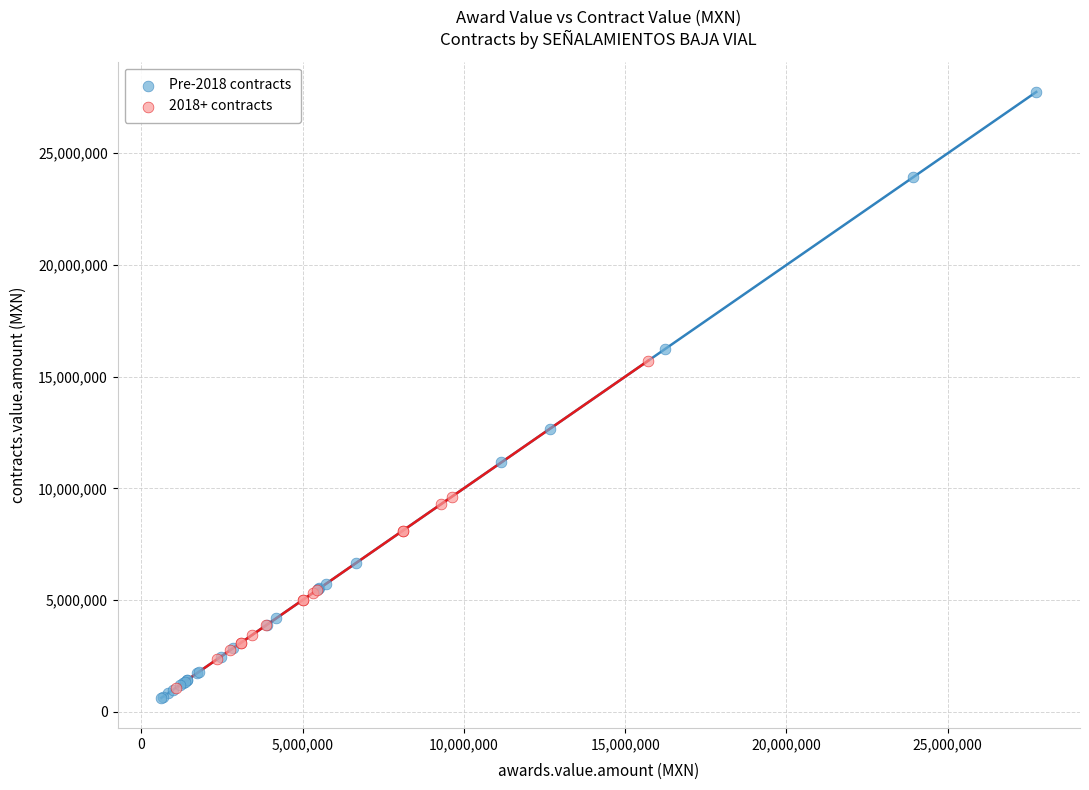

What are all the series names shown in the legend?

Pre-2018 contracts, 2018+ contracts